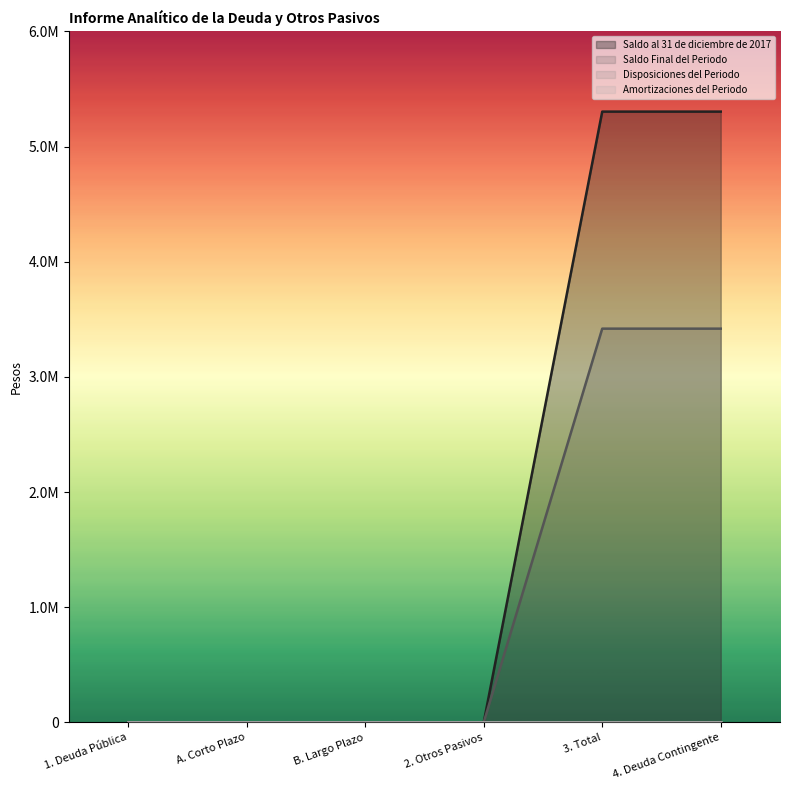

What is the sum of the Saldo Final del Periodo values at 4. Deuda Contingente and 1. Deuda Pública?

3419045.9